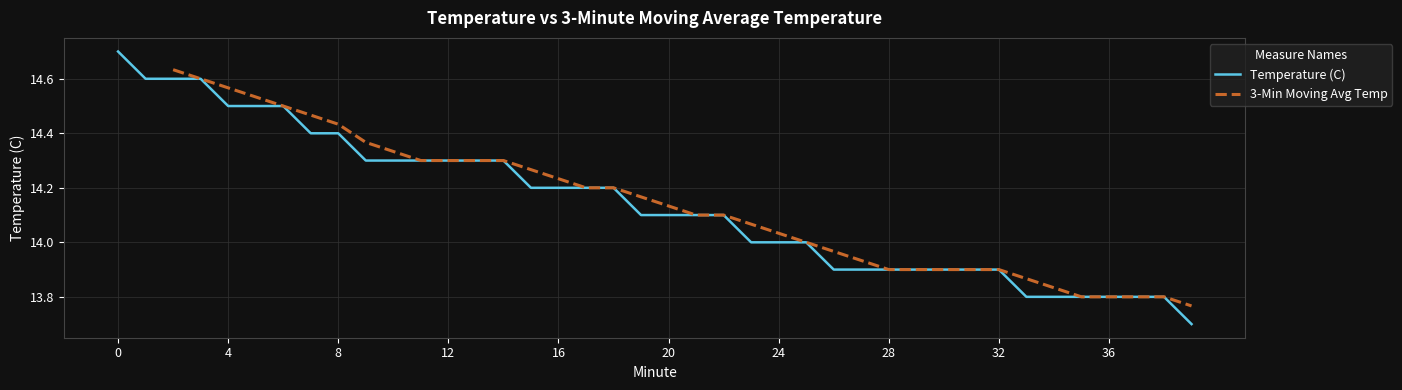

How many values exceed 14?

23